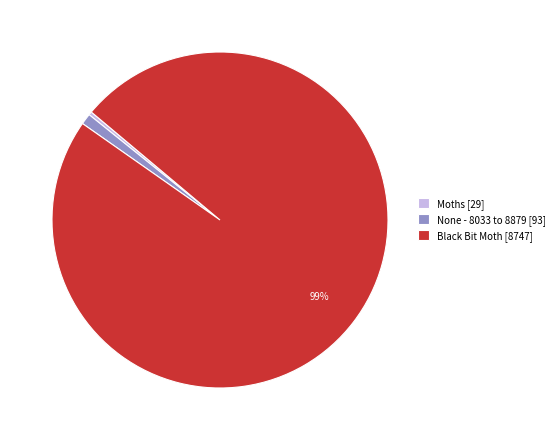

How many slices are in this pie chart?

3